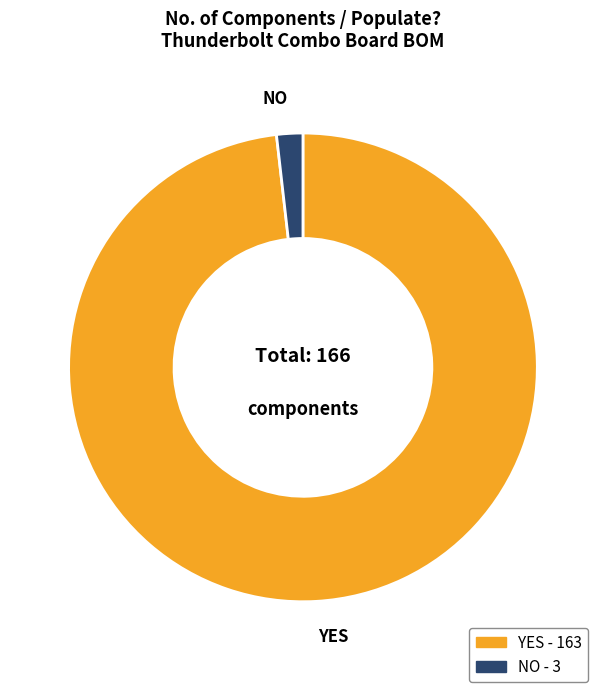

What is the smallest slice in the pie chart?

NO